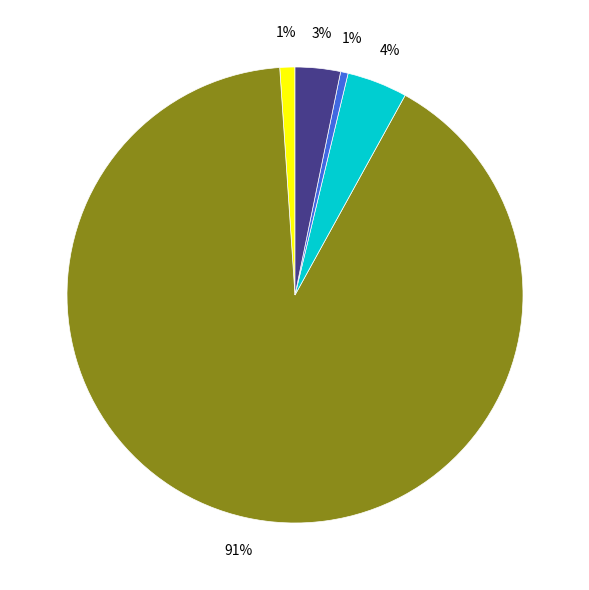

How many segments does this pie chart have?

5